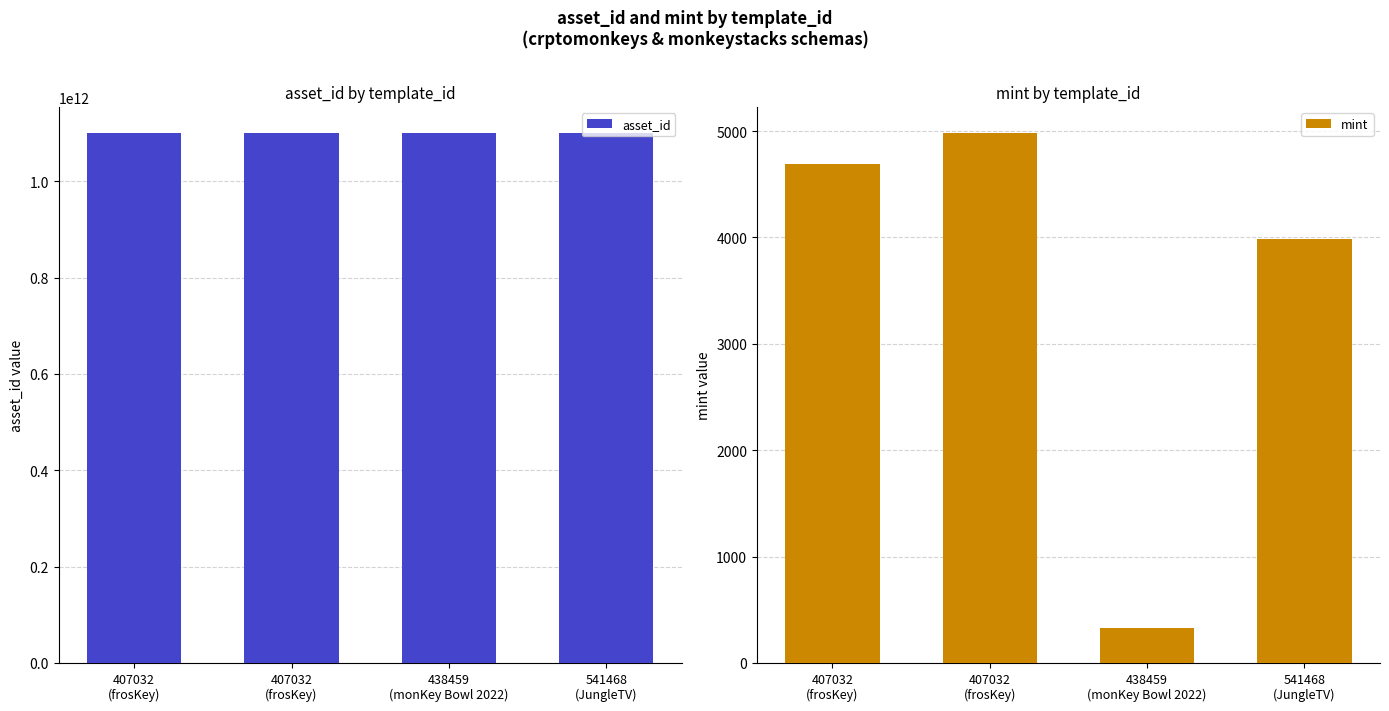

How many bars are there in total?

8